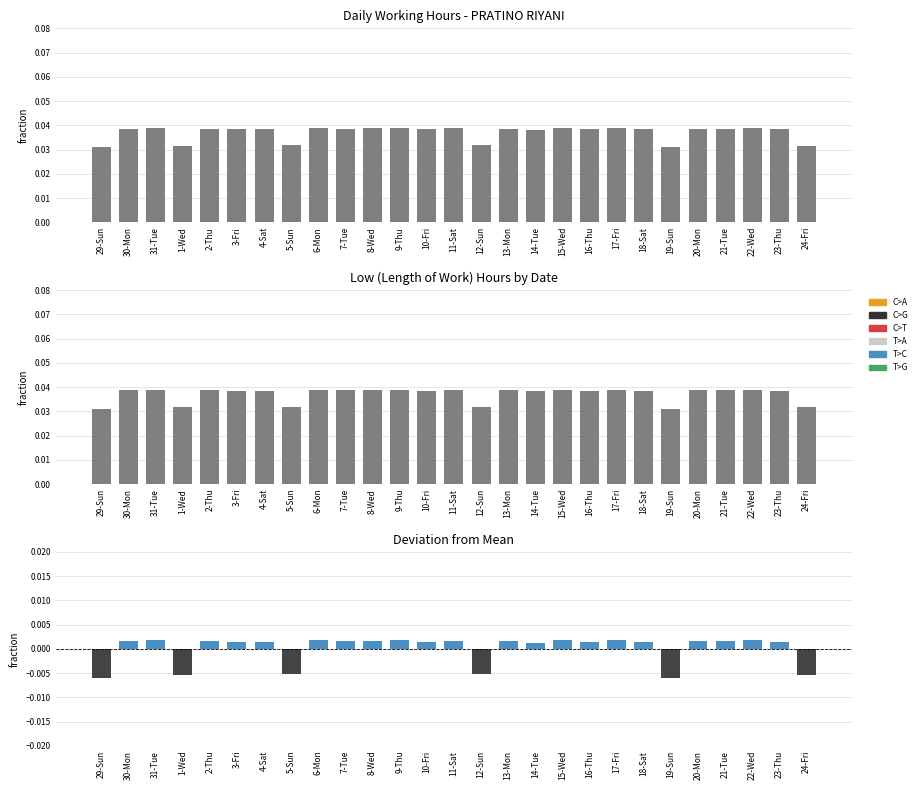

Are the bars grouped side by side (vs. stacked)?

Yes